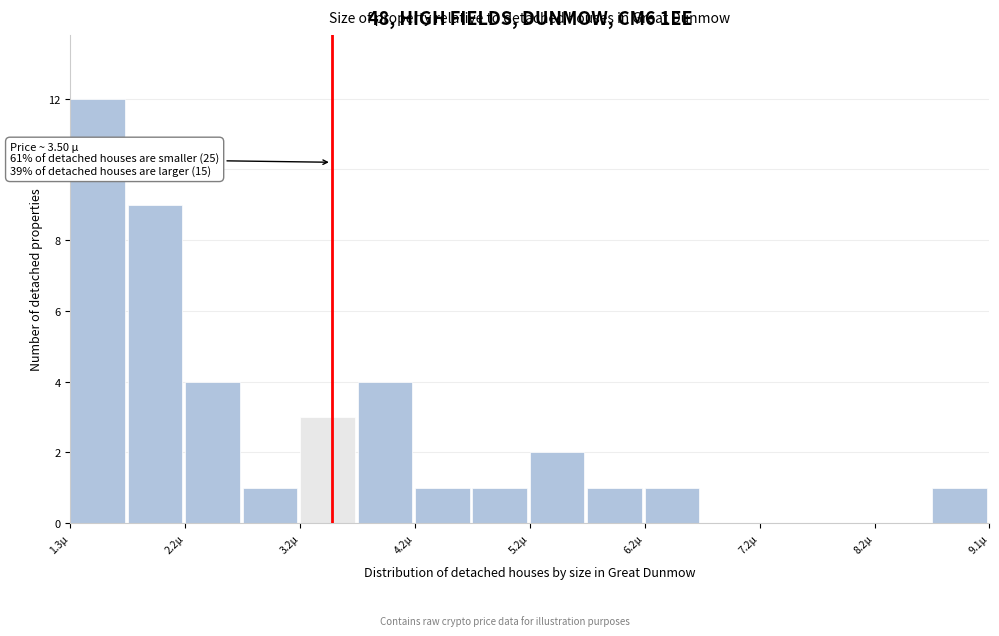

Which range on the x-axis has the tallest bar?

1.3 to 1.7